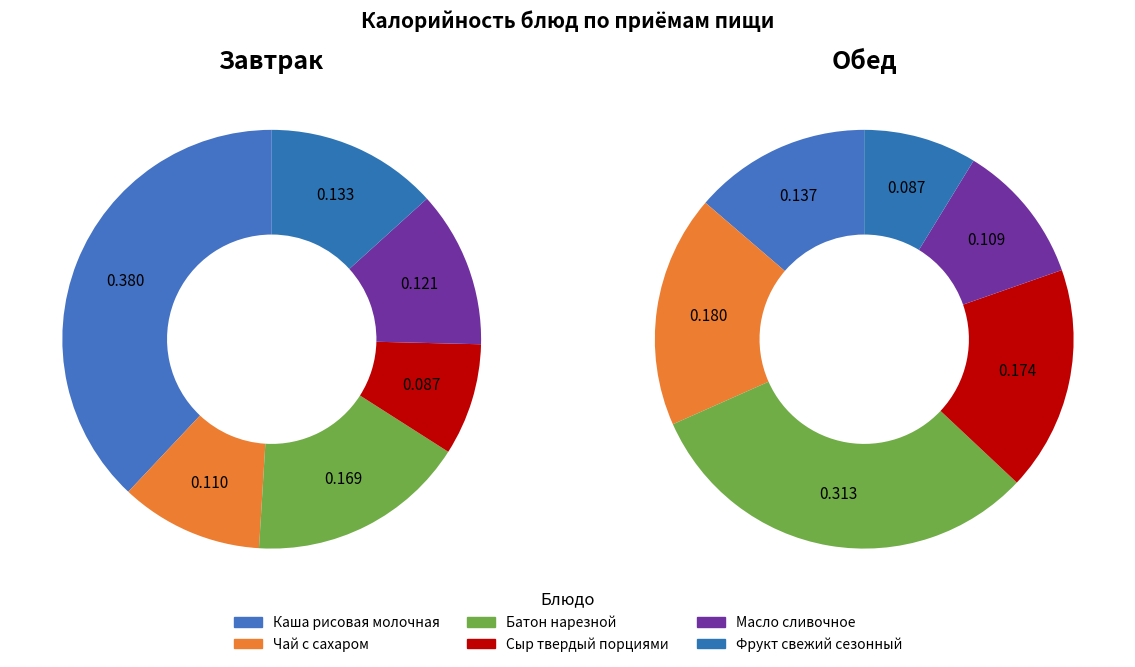

Does any single category account for the majority?

No